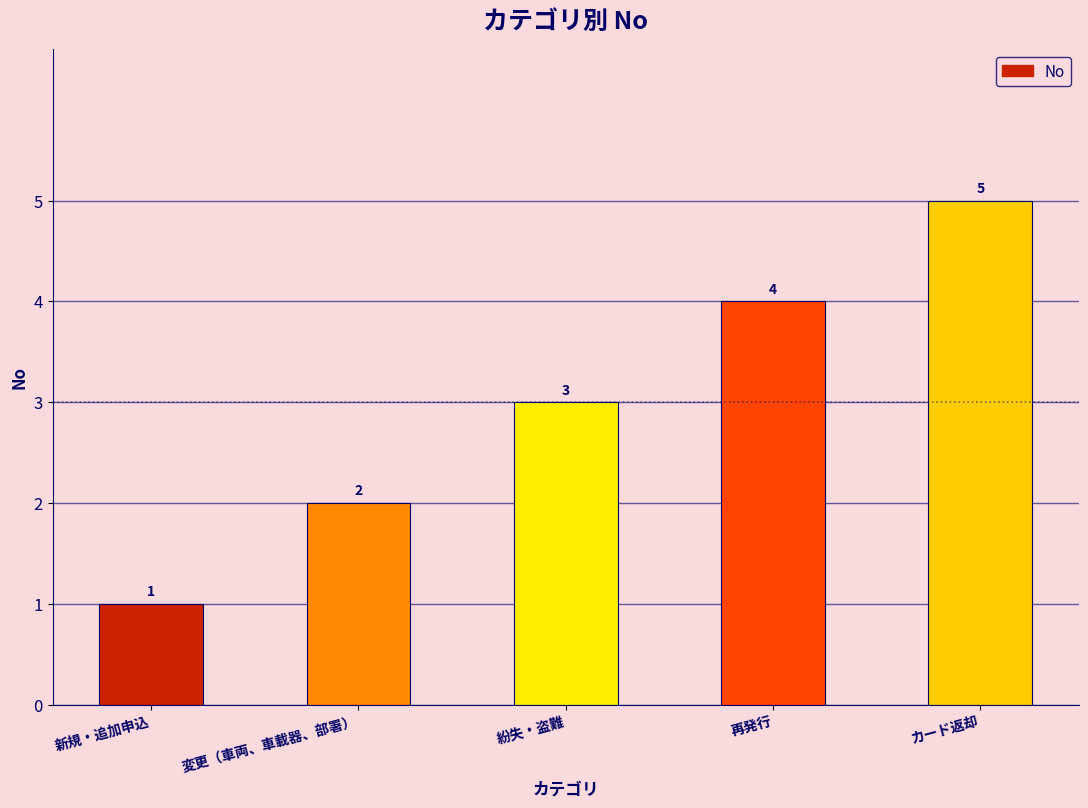

Approximately how many times larger is the value at カード返却 compared to 変更（車両、車載器、部署）?

2.5